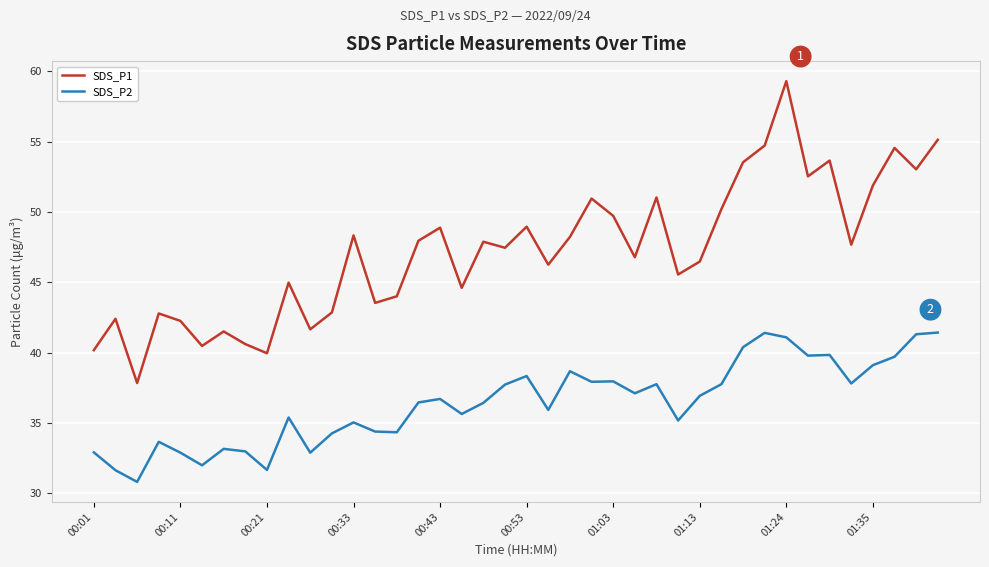

Rank the series by their average value, from highest to lowest.

SDS_P1, SDS_P2